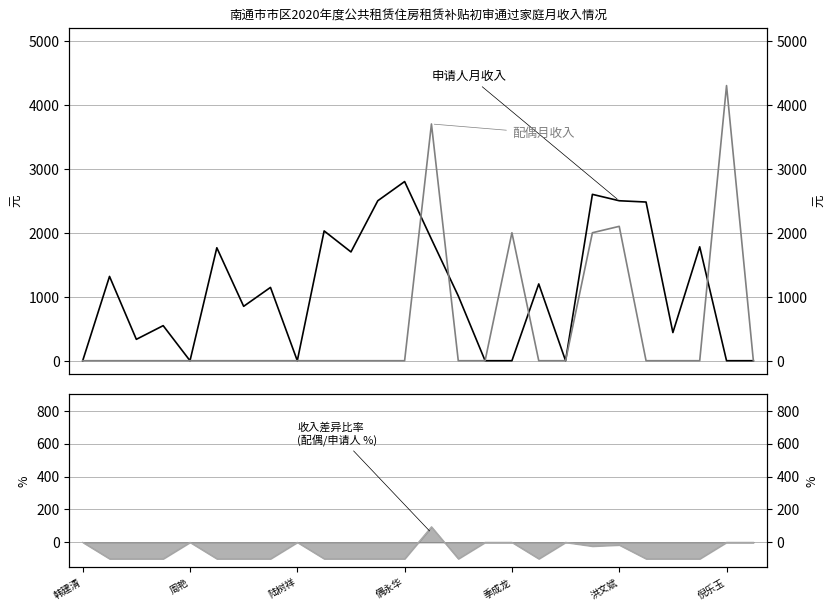

What is the difference between the maximum and minimum values in the 申请人月收入 series?

2800.0